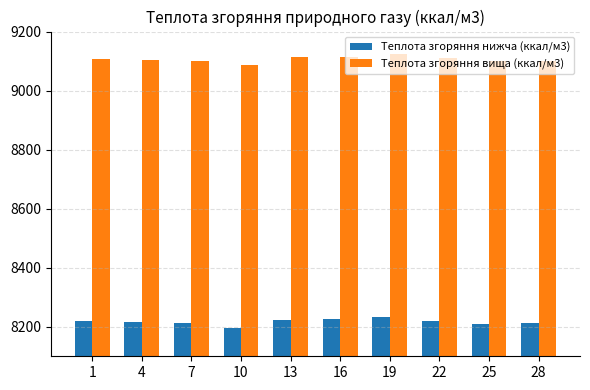

What is the total value across all series at 13?

17337.8